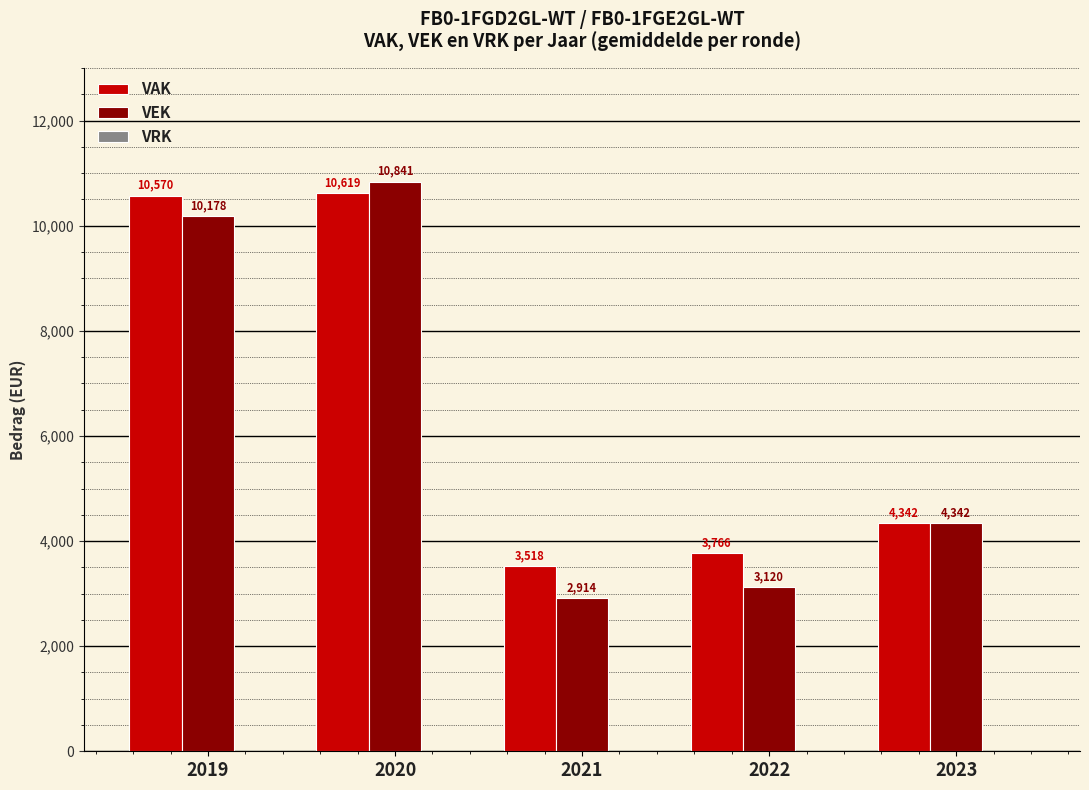

What is the sum of all VEK values?

31395